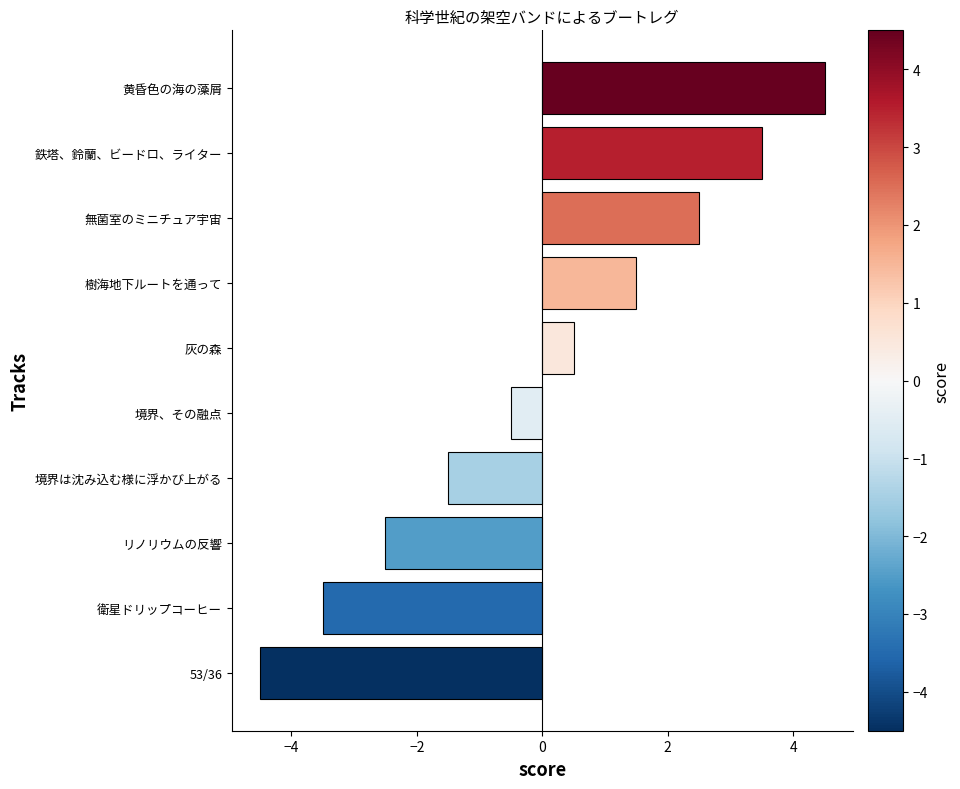

Rank the categories by value from lowest to highest.

53/36, 衛星ドリップコーヒー, リノリウムの反響, 境界は沈み込む様に浮かび上がる, 境界、その融点, 灰の森, 樹海地下ルートを通って, 無菌室のミニチュア宇宙, 鉄塔、鈴蘭、ビードロ、ライター, 黄昏色の海の藻屑